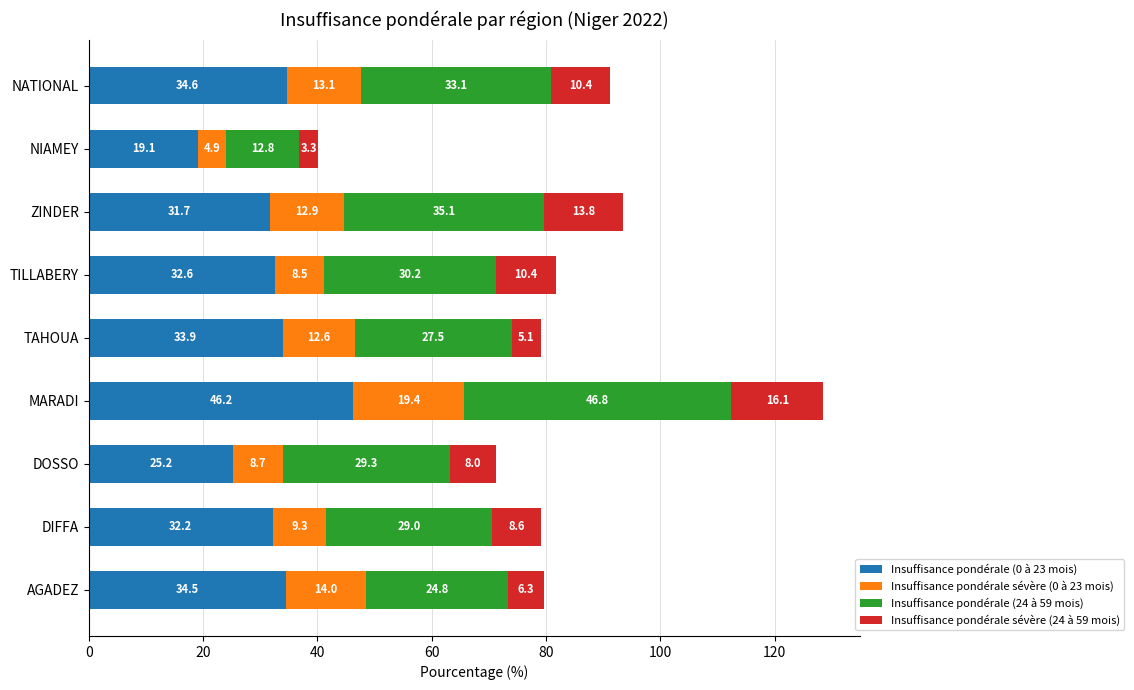

What are all the series names shown in the legend?

Insuffisance pondérale (0 à 23 mois), Insuffisance pondérale sévère (0 à 23 mois), Insuffisance pondérale (24 à 59 mois), Insuffisance pondérale sévère (24 à 59 mois)